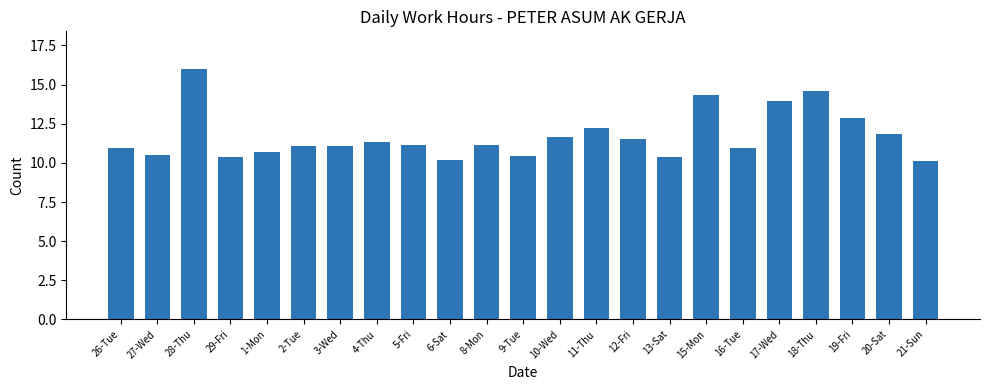

What is the change in value from 29-Fri to 2-Tue?

+0.7